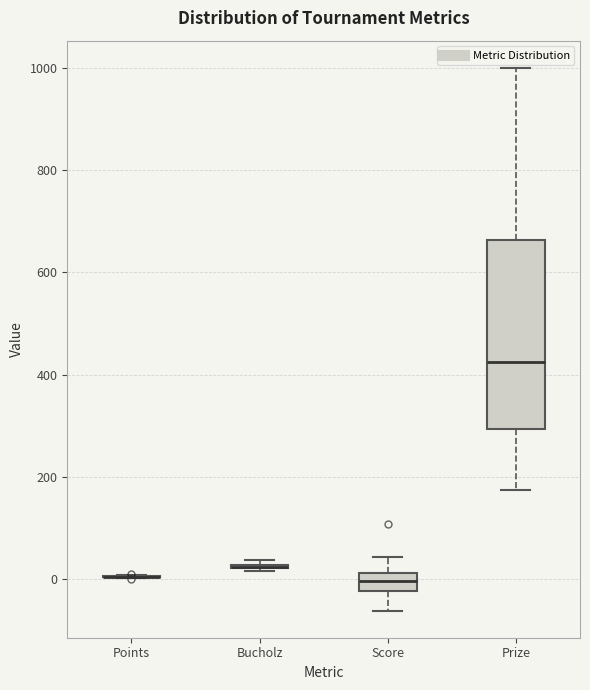

Which box is the tallest, from its lower edge to its upper edge?

Prize